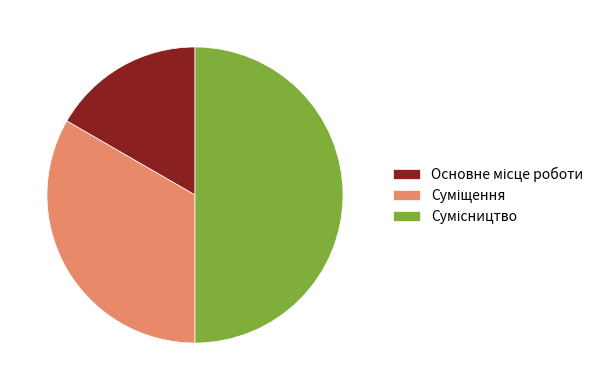

To the nearest percent, what is the combined percentage of Сумісництво and Суміщення?

83%